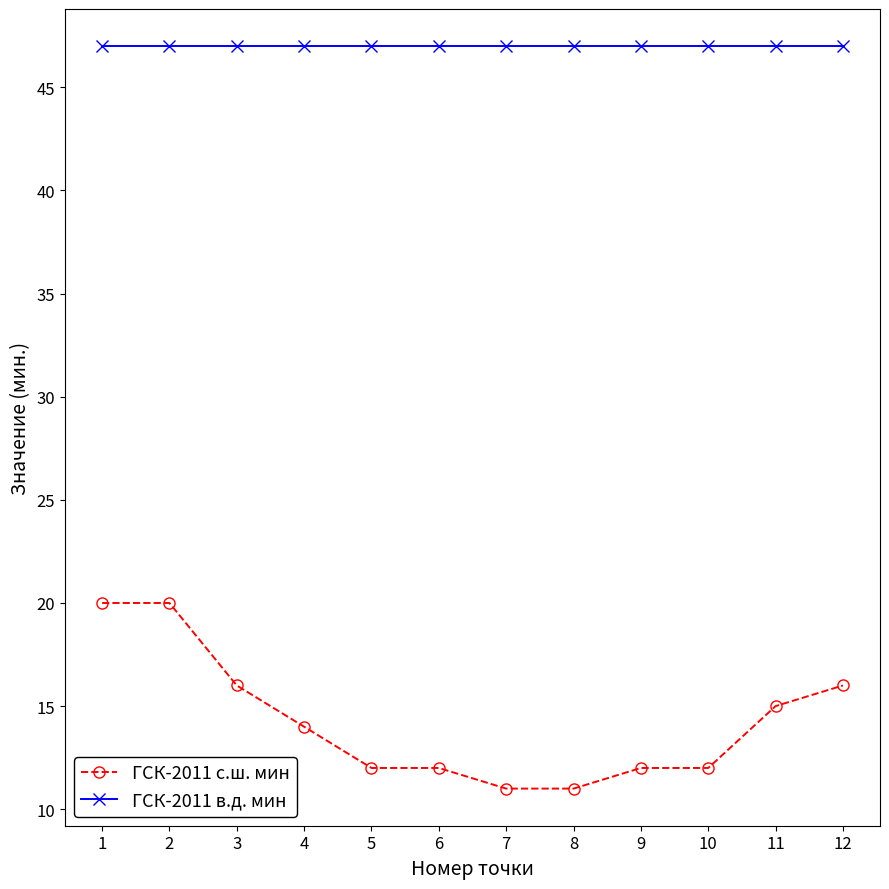

What is the sum of all ГСК-2011 с.ш. мин values?

171